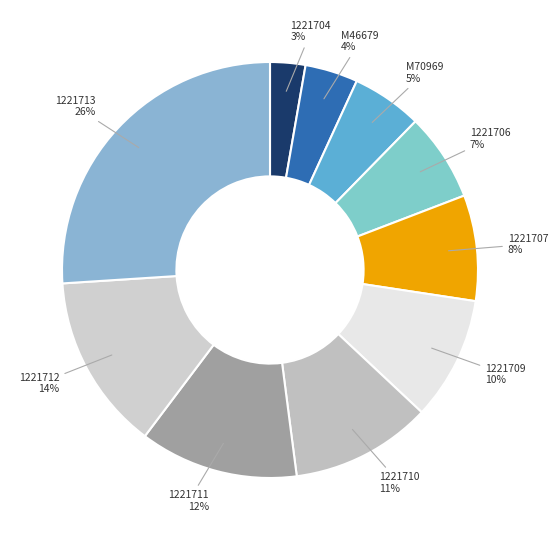

Does 1221711 represent more than half of the total?

No